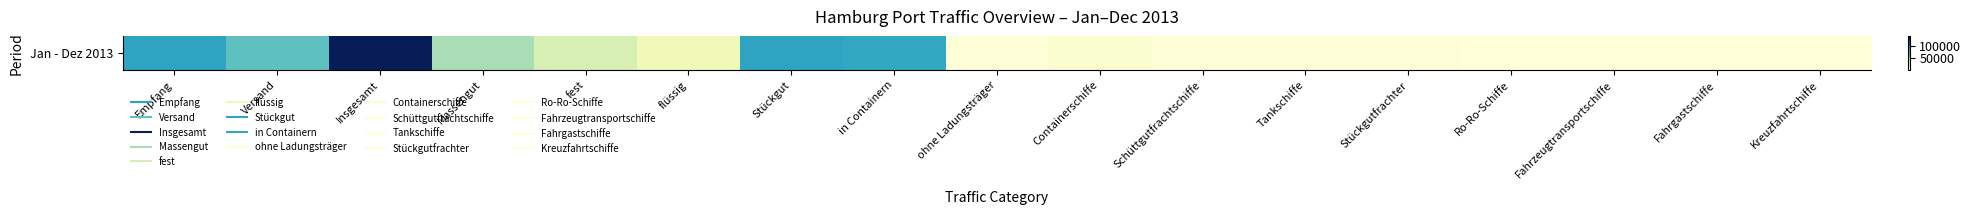

What is the sum of all values?

529951.7